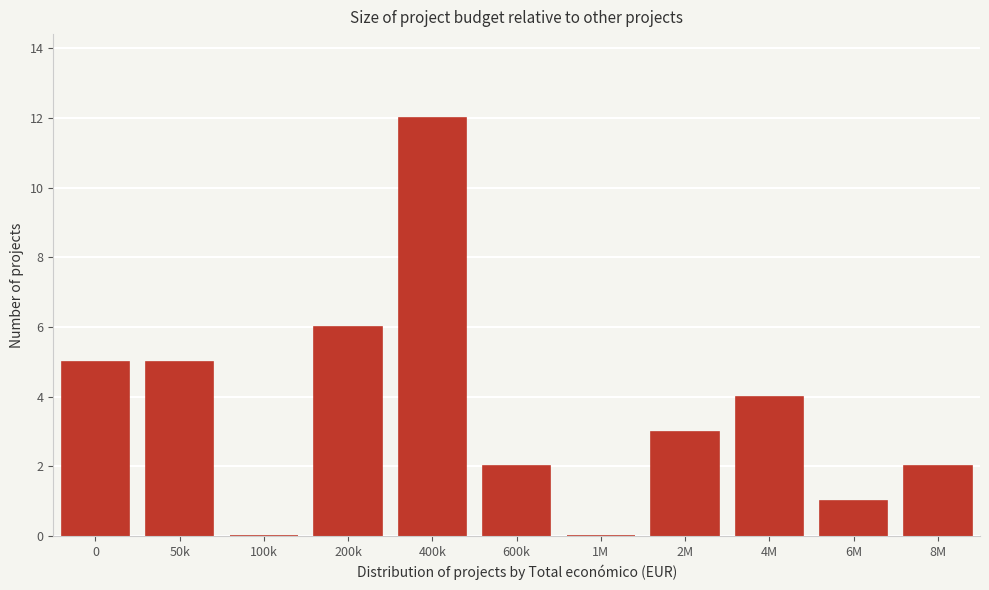

What is the change in value from 200k to 1M?

-6